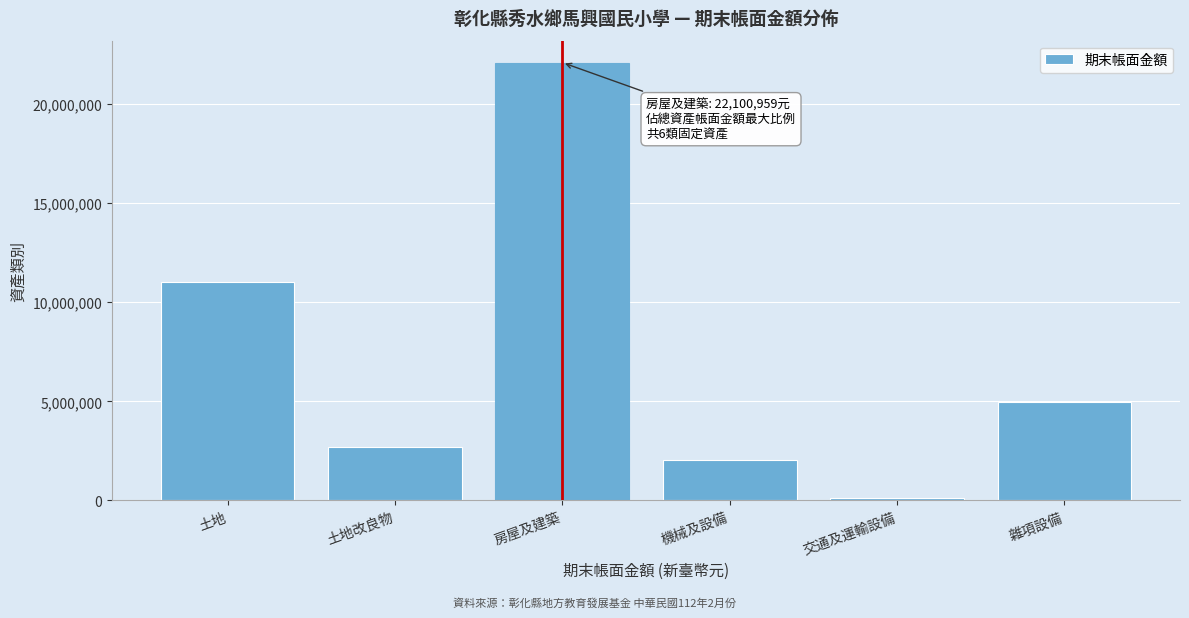

Reading right to left, extract all data points from this chart.

4968053	129306	2047265	22100959	2675711	11027358